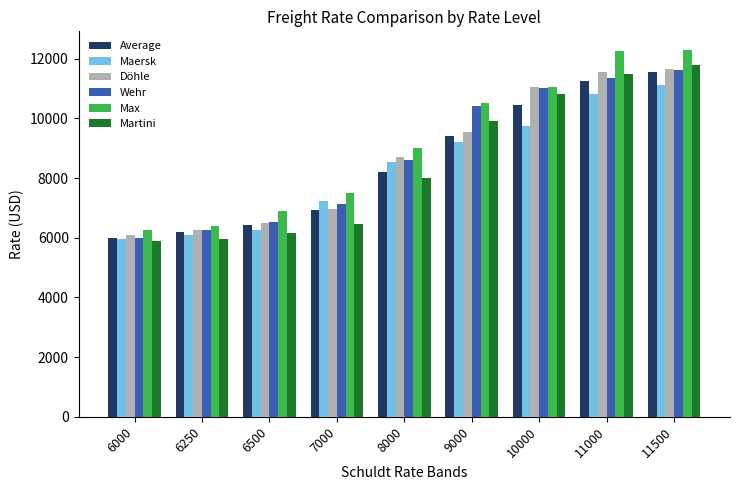

What is the minimum value for Average?

5975